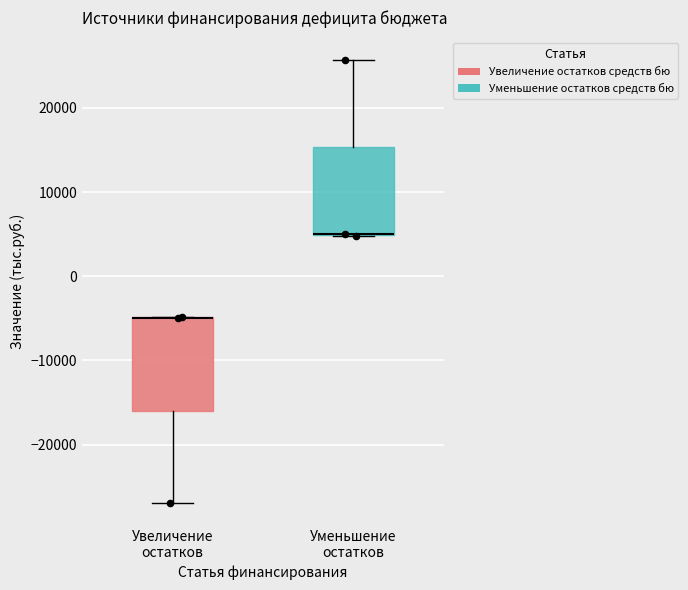

Reading left to right, read every box against the y-axis: the position of its median line, the range the box covers, and the ends of its whiskers. The values are not printed on the chart, so give them approximately, as read against the axis.

Увеличение остатков: median -5000 (drawn on the box's upper edge), box -16000 to -5000, whiskers -27000 to -5000
Уменьшение остатков: median 5000 (drawn on the box's lower edge), box 5000 to 15000, whiskers 5000 to 26000